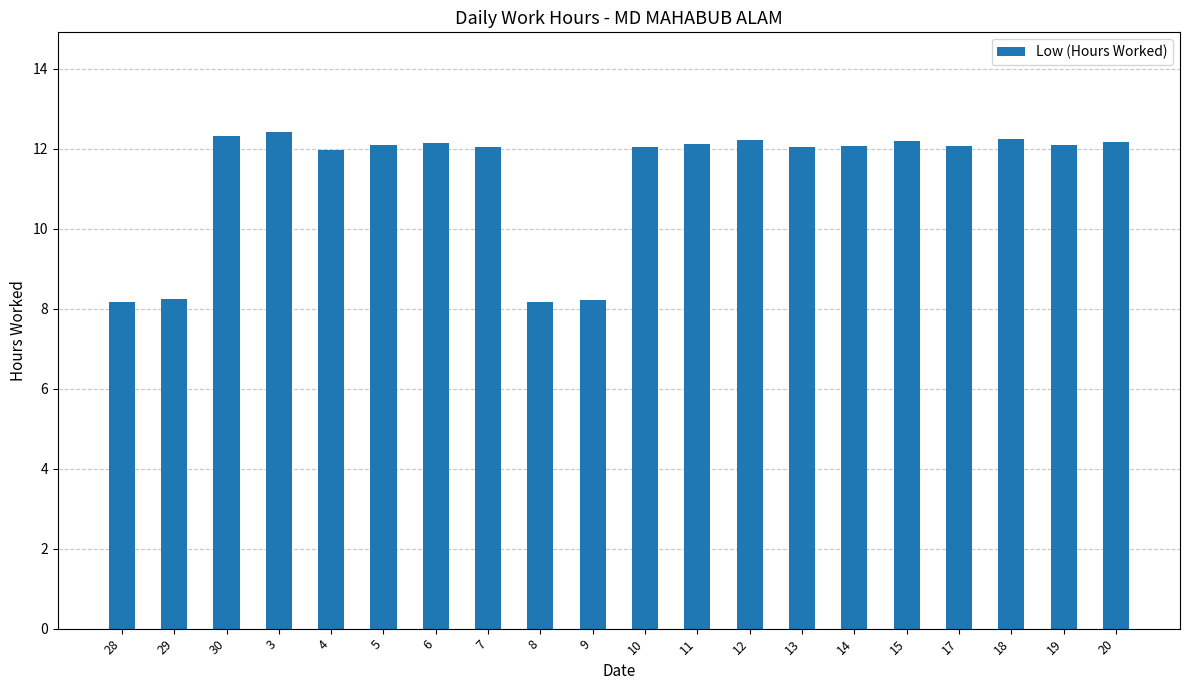

Where does the data first go above 12?

30